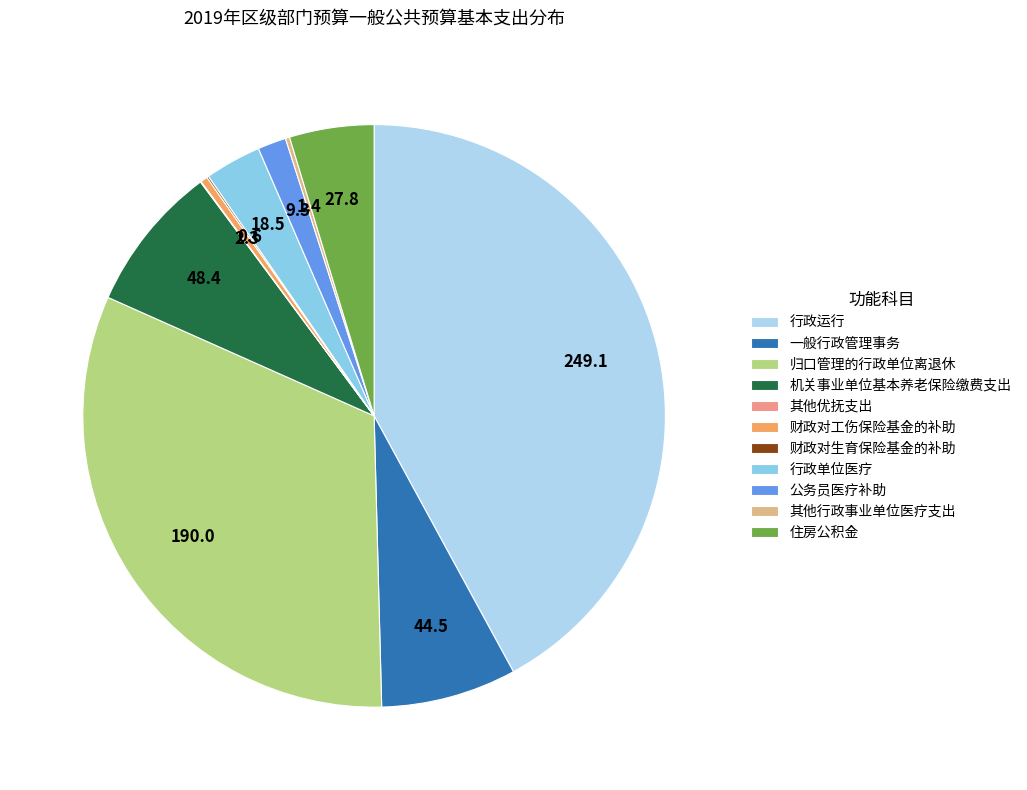

Is there a majority slice in this chart?

No